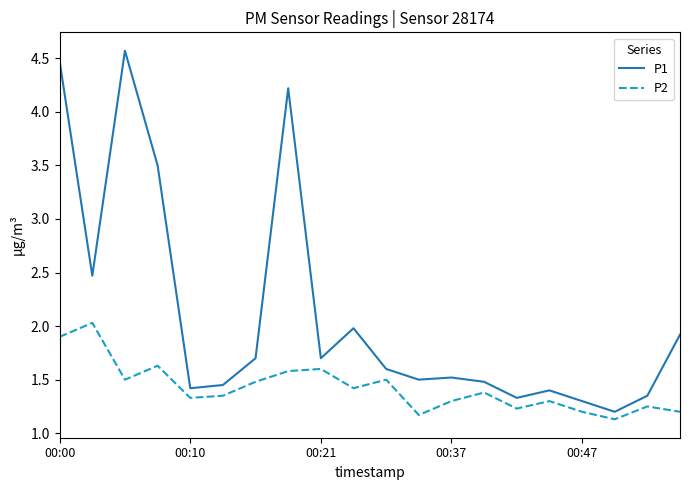

What are all the series names shown in the legend?

P1, P2